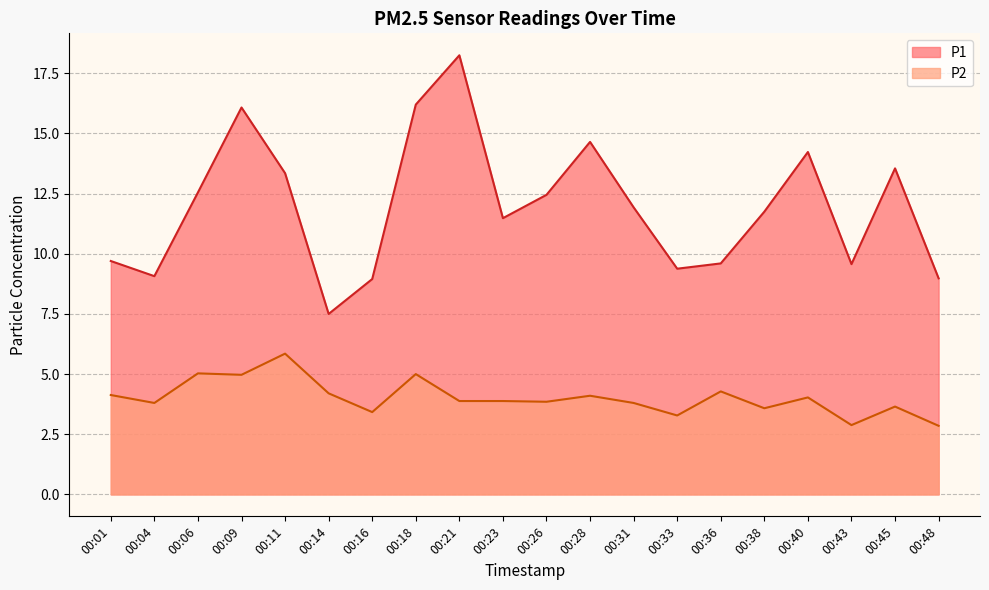

Reading left to right, extract all data points from this chart.

P1: 00:01=9.7	00:04=9.1	00:06=12.6	00:09=16.1	00:11=13.3	00:14=7.5	00:16=8.9	00:18=16.2	00:21=18.2	00:23=11.5	00:26=12.4	00:28=14.7	00:31=11.9	00:33=9.4	00:36=9.6	00:38=11.8	00:40=14.2	00:43=9.6	00:45=13.6	00:48=9.0
P2: 00:01=4.1	00:04=3.8	00:06=5.0	00:09=5.0	00:11=5.8	00:14=4.2	00:16=3.4	00:18=5.0	00:21=3.9	00:23=3.9	00:26=3.9	00:28=4.1	00:31=3.8	00:33=3.3	00:36=4.3	00:38=3.6	00:40=4.0	00:43=2.9	00:45=3.6	00:48=2.9